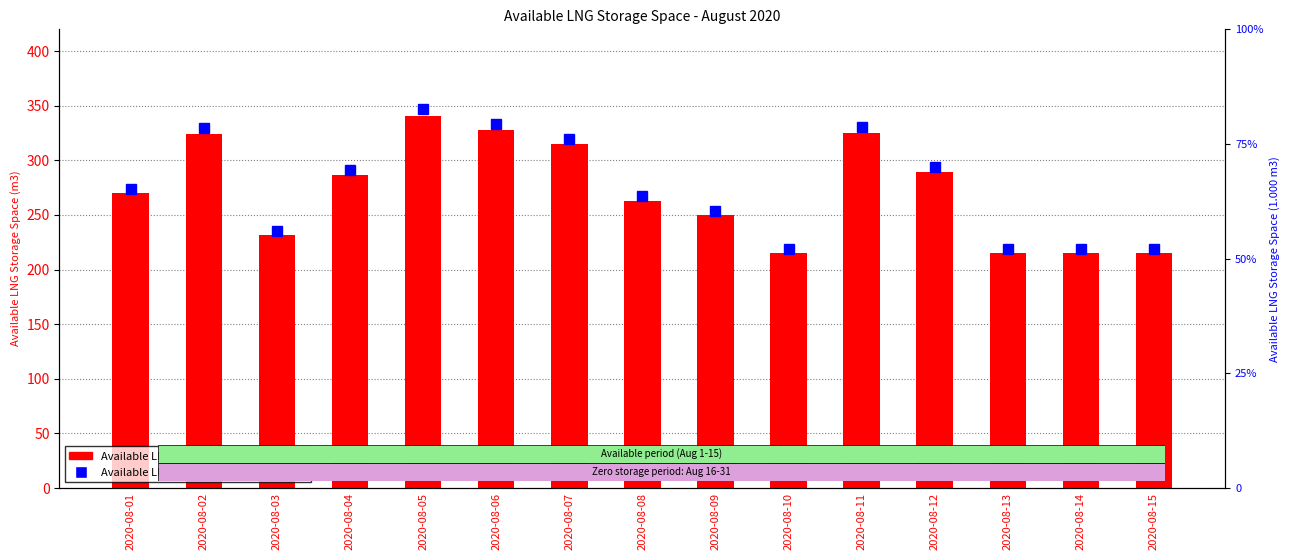

Which series changed the most between 2020-08-01 and 2020-08-13?

Available LNG Storage Space (1.000 m3)